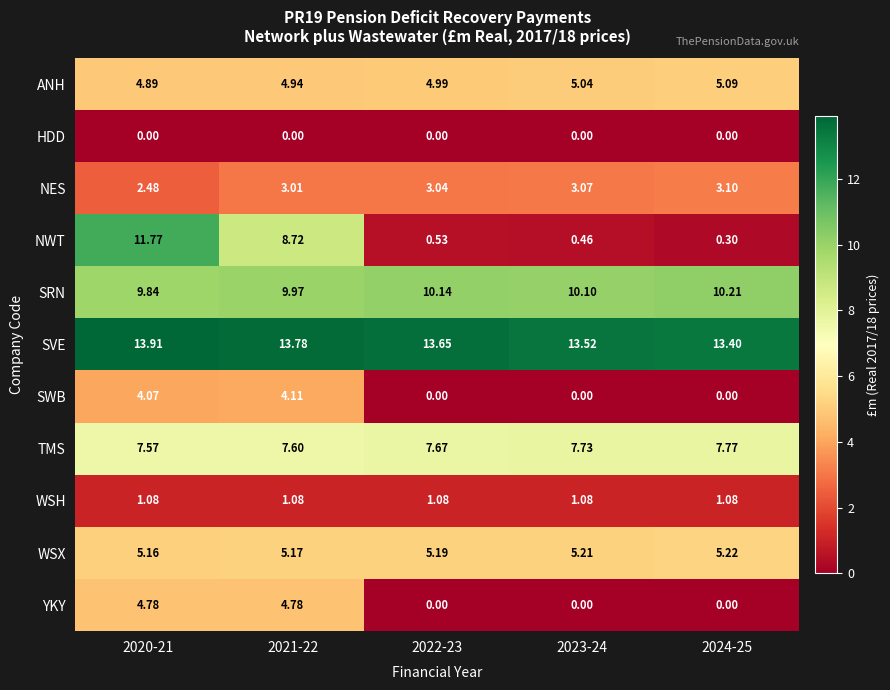

Rank the series by their maximum value, from highest to lowest.

SVE, NWT, SRN, TMS, WSX, ANH, YKY, SWB, NES, WSH, HDD